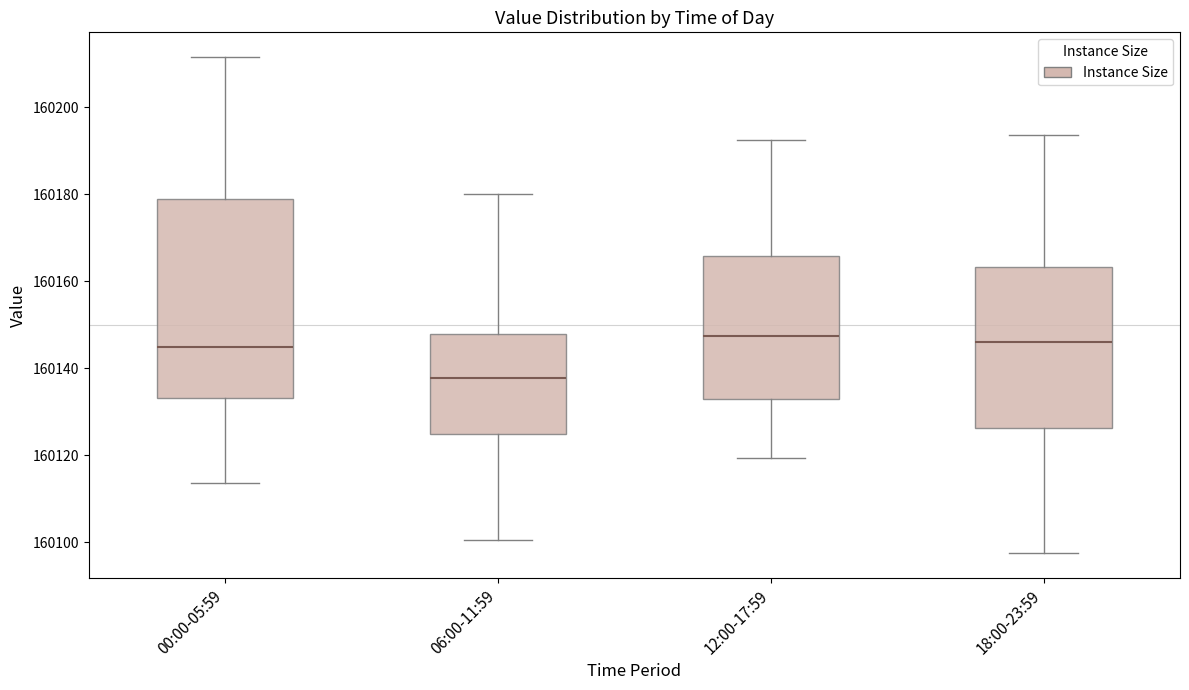

Where does the median line of the box for 18:00-23:59 sit on the y-axis? The values are not printed on the chart, so give them approximately, as read against the axis.

160146